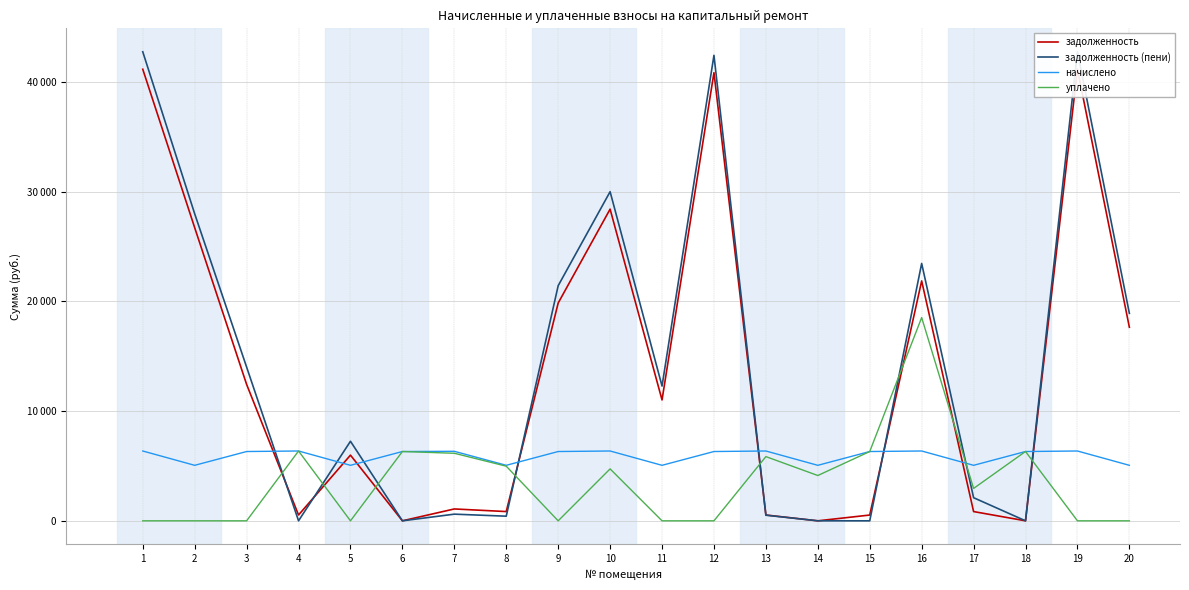

Read the уплачено value at 4.

6362.5